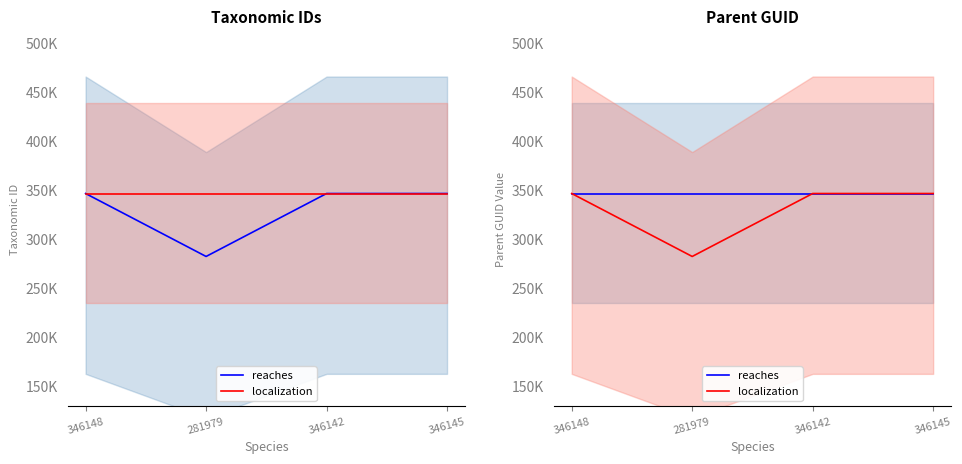

What are all the series names shown in the legend?

reaches, localization